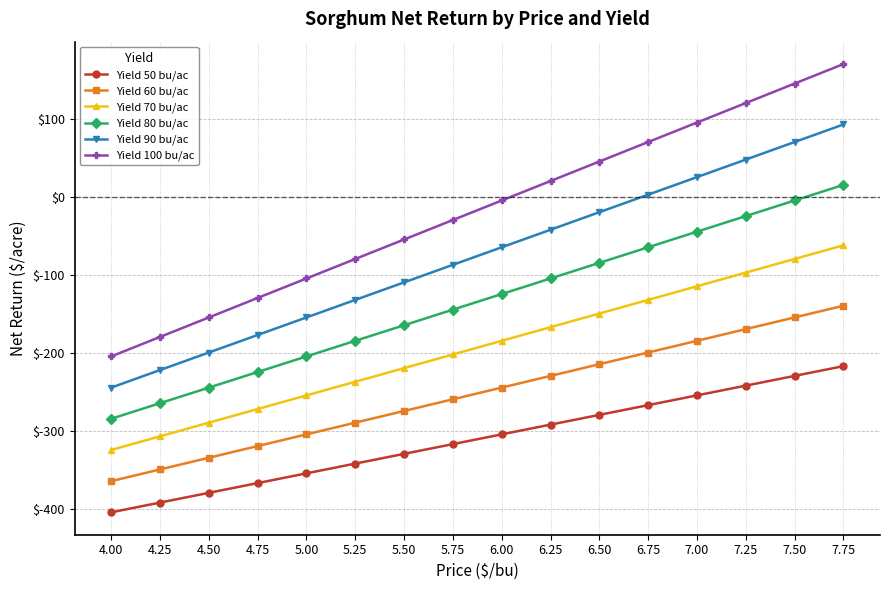

What are all the series names shown in the legend?

Yield 50 bu/ac, Yield 60 bu/ac, Yield 70 bu/ac, Yield 80 bu/ac, Yield 90 bu/ac, Yield 100 bu/ac